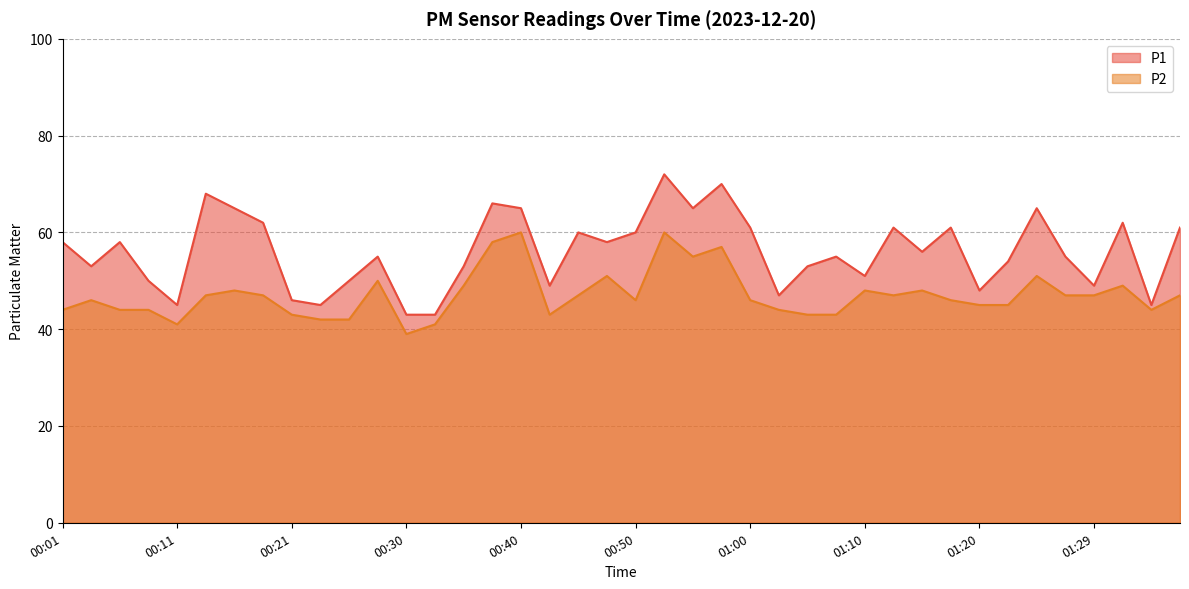

List the series in order of their overall mean, highest first.

P1, P2